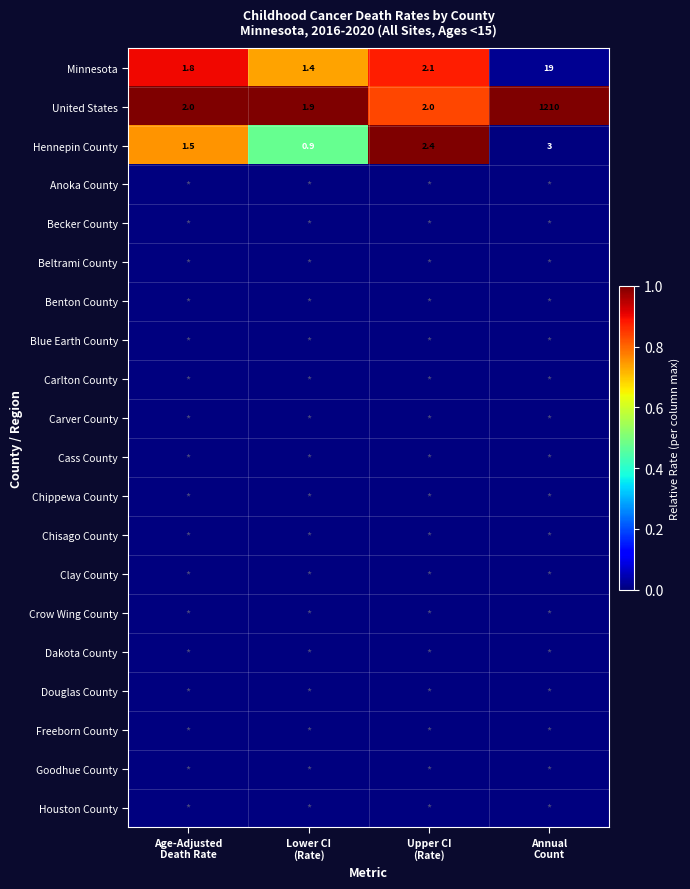

Between Lower CI
(Rate) and Age-Adjusted
Death Rate, which is larger?

Age-Adjusted
Death Rate